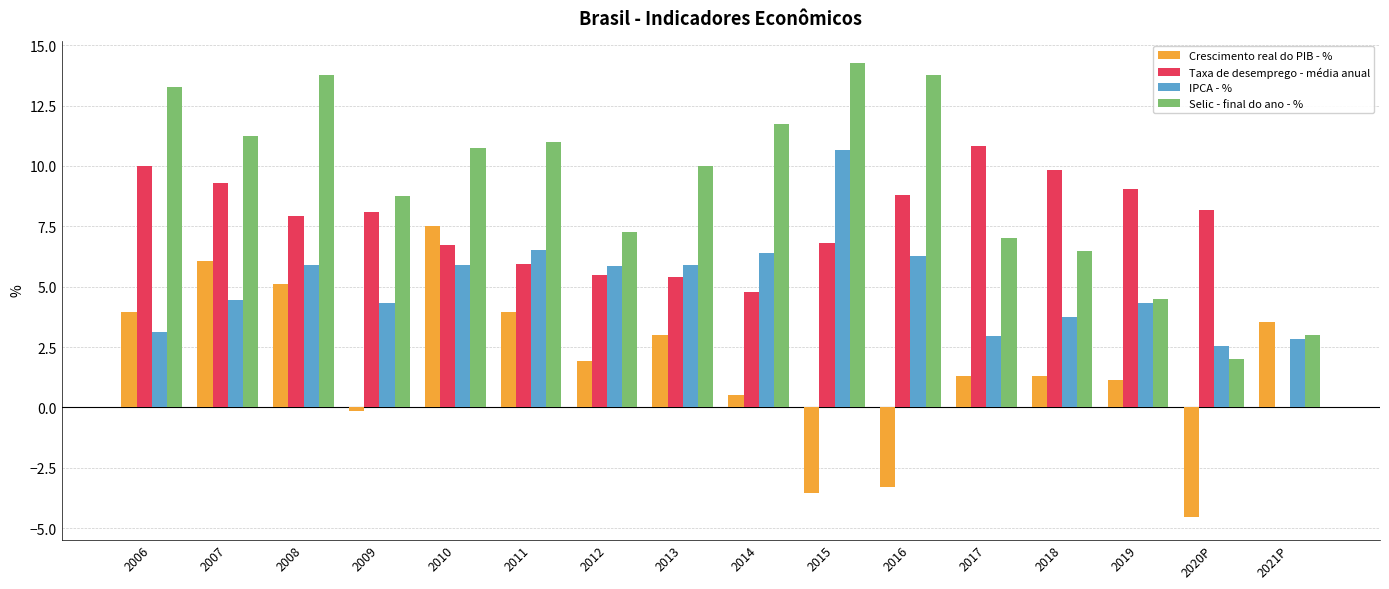

What is the approximate value of Crescimento real do PIB - % at 2014?

0.5